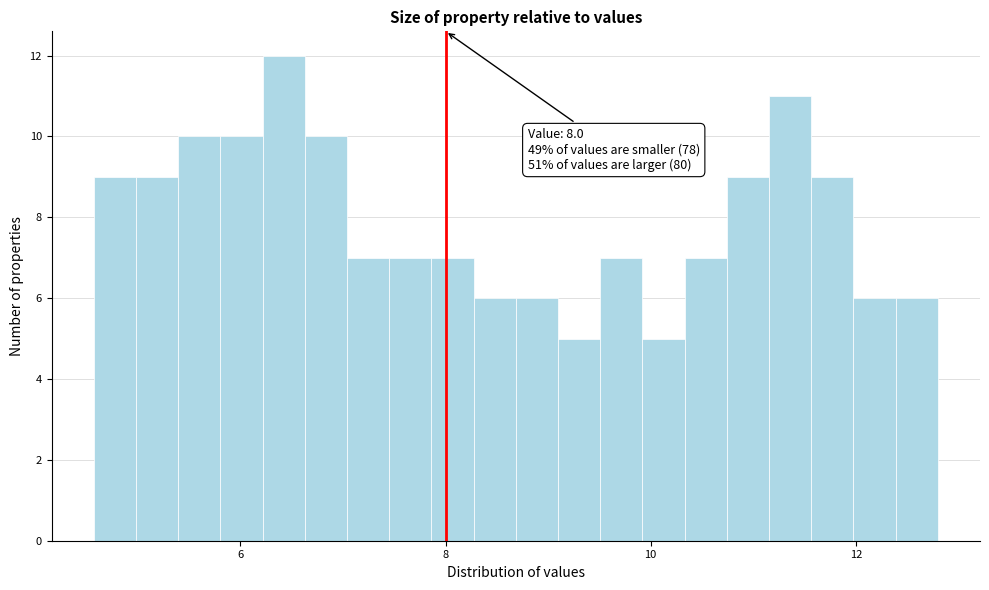

Read against the x-axis, roughly where is the centre of the tallest bar?

6.4